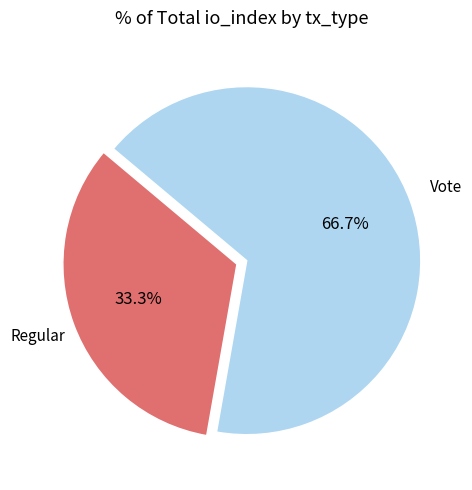

Is there any slice that represents more than half of the pie?

Yes